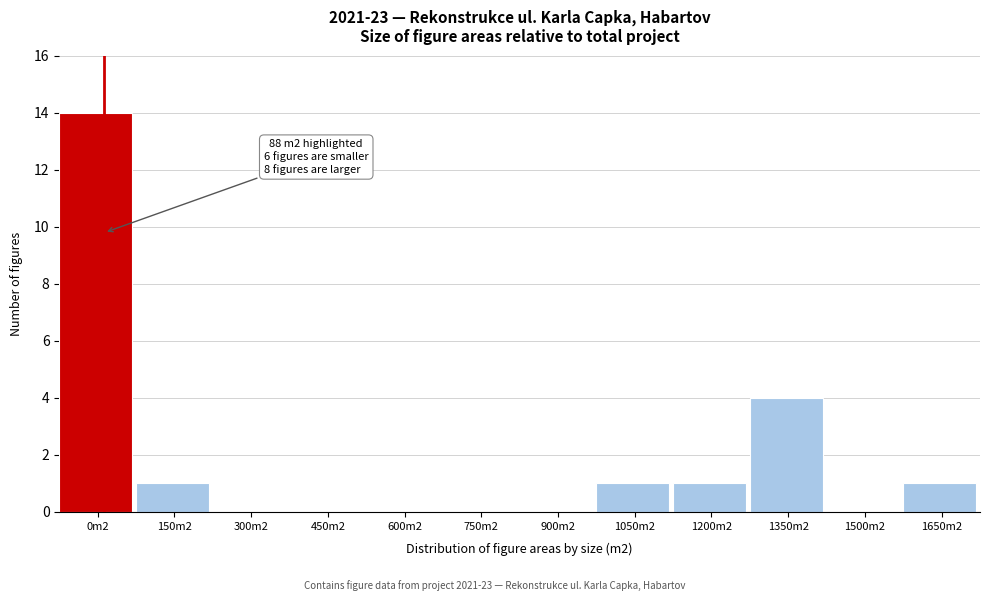

Reading right to left, extract all data points from this chart.

1650m2=1	1500m2=0	1350m2=4	1200m2=1	1050m2=1	900m2=0	750m2=0	600m2=0	450m2=0	300m2=0	150m2=1	0m2=14